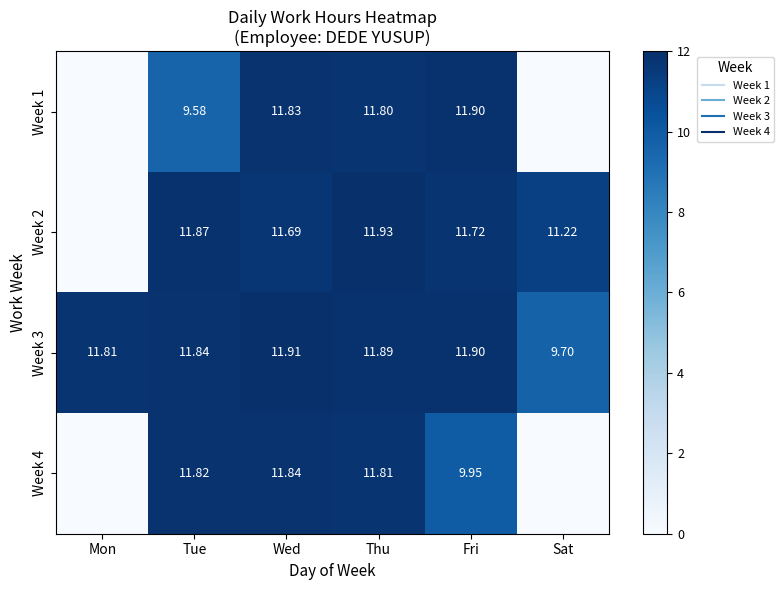

Which category has the highest value in the Week 3 series?

Wed